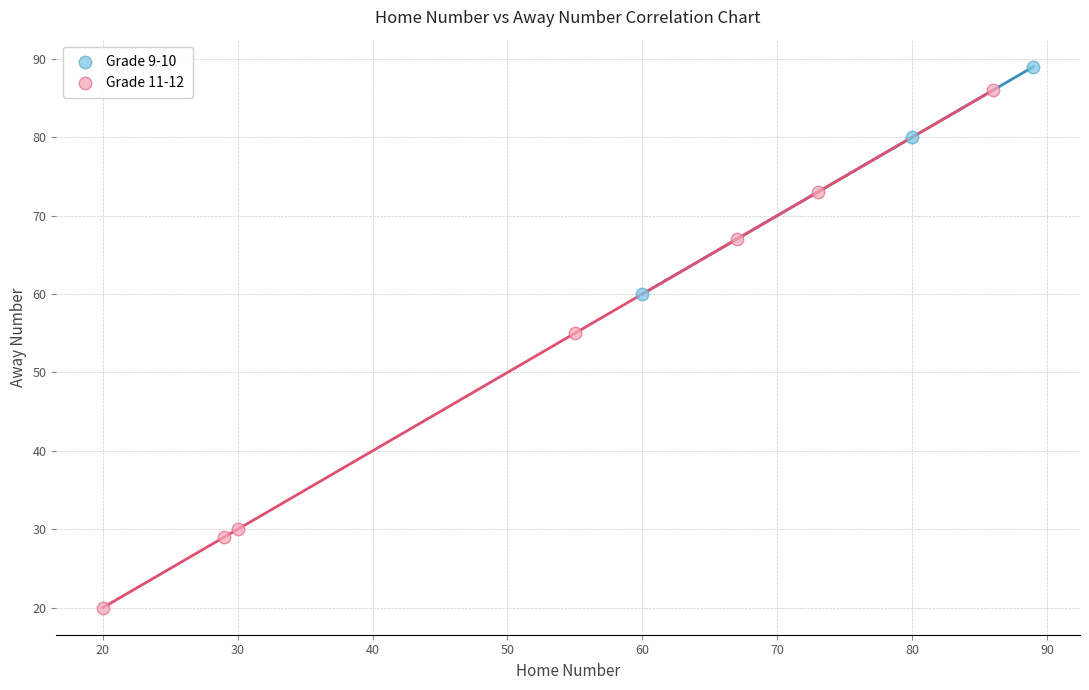

Which series has the widest spread of Y values?

Grade 11-12